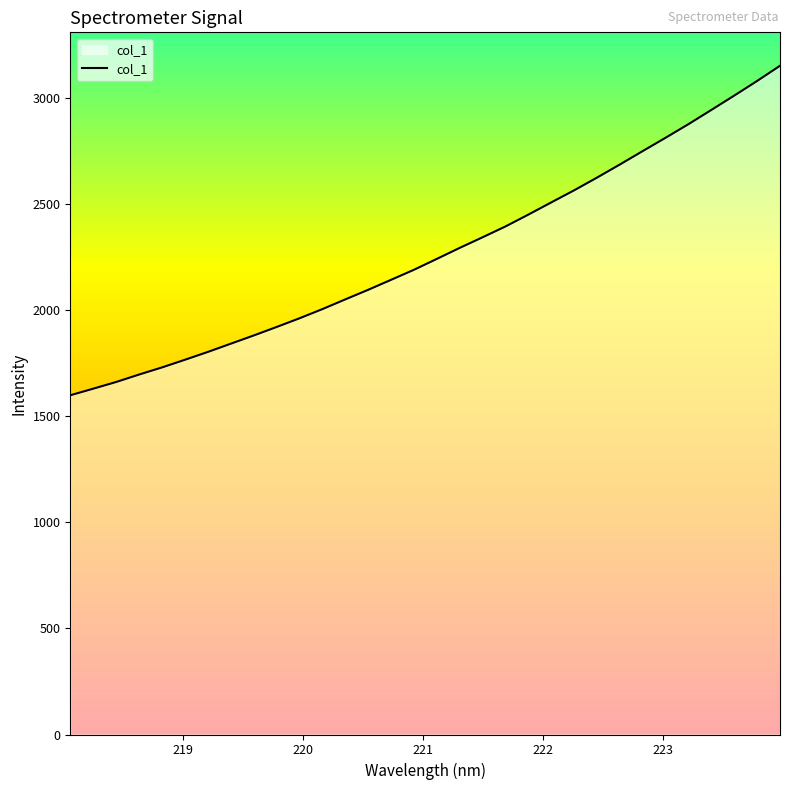

What is the maximum value shown in the chart?

3150.7